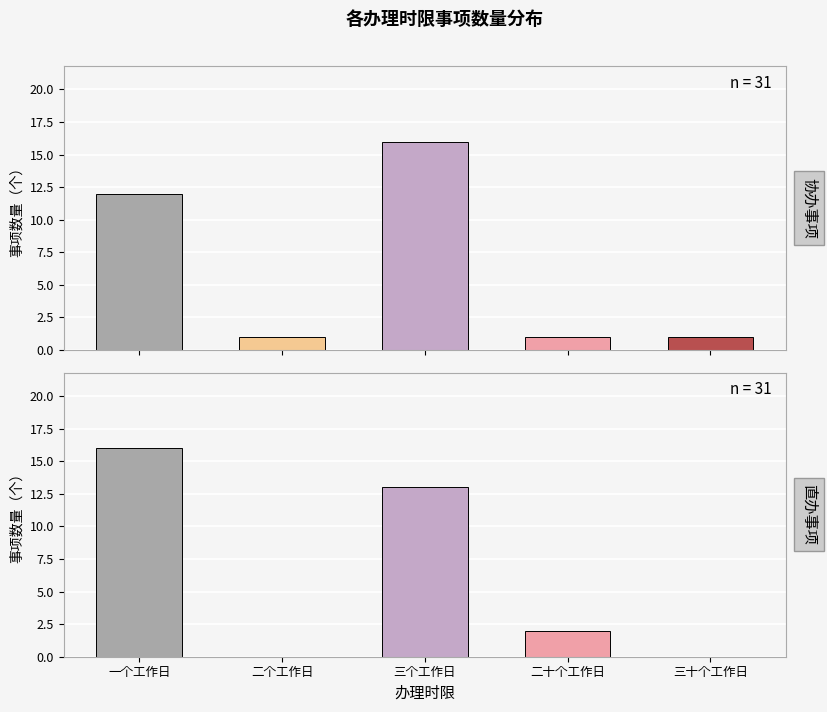

True or false: 协办事项 has a value of 2 at 二个工作日.

False